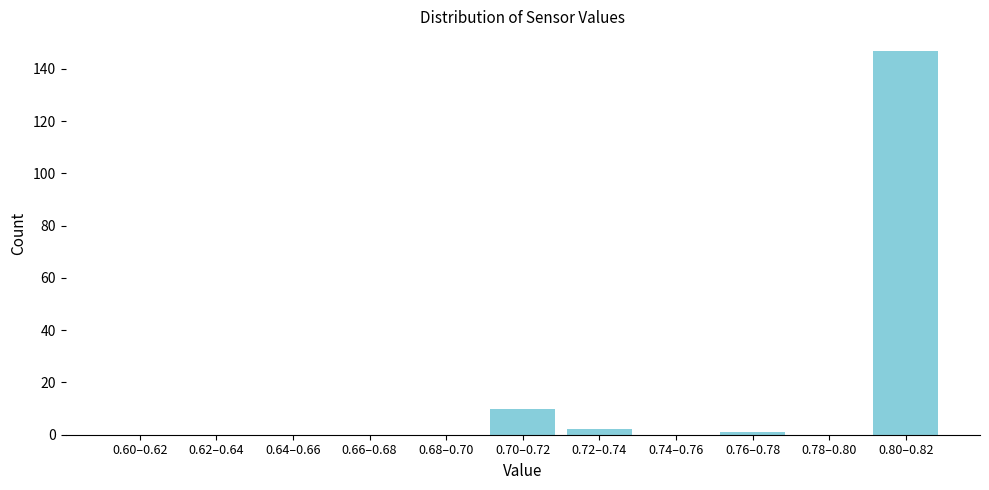

Reading right to left, list all the values displayed in this chart.

0.80–0.82=147	0.78–0.80=0	0.76–0.78=1	0.74–0.76=0	0.72–0.74=2	0.70–0.72=10	0.68–0.70=0	0.66–0.68=0	0.64–0.66=0	0.62–0.64=0	0.60–0.62=0